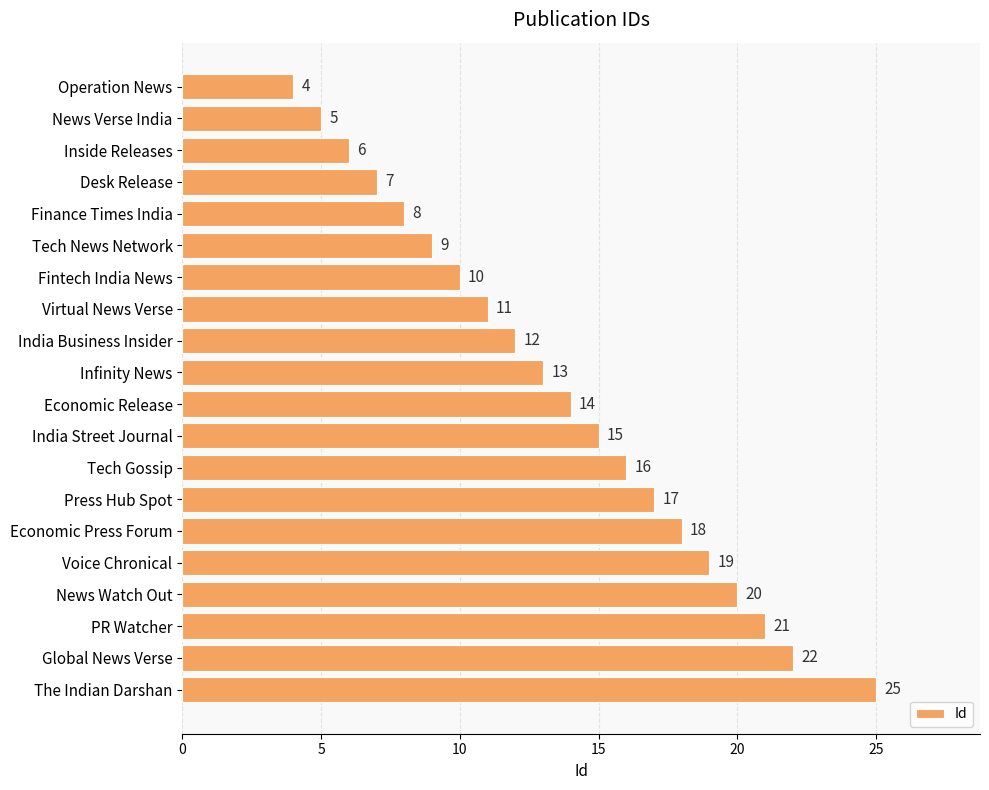

What is the ratio of the value at Fintech India News to the value at Voice Chronical?

0.5